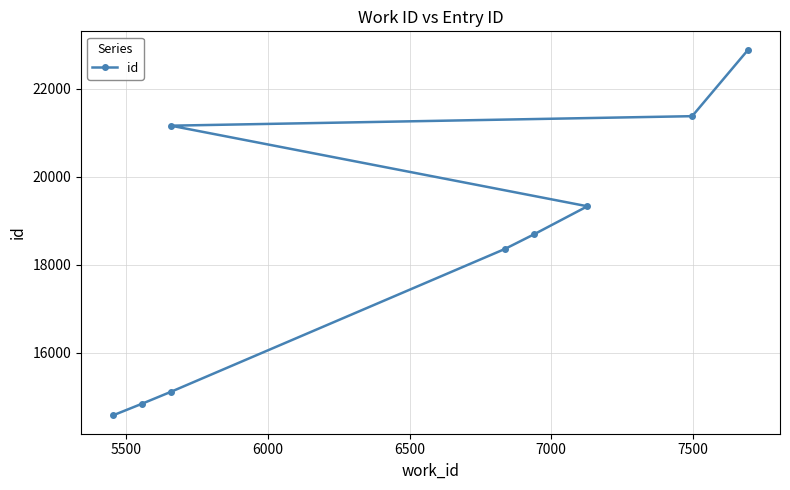

Reading left to right, transcribe all the data shown in this chart.

14574	14842	15110	18354	18687	19326	21157	21373	22885